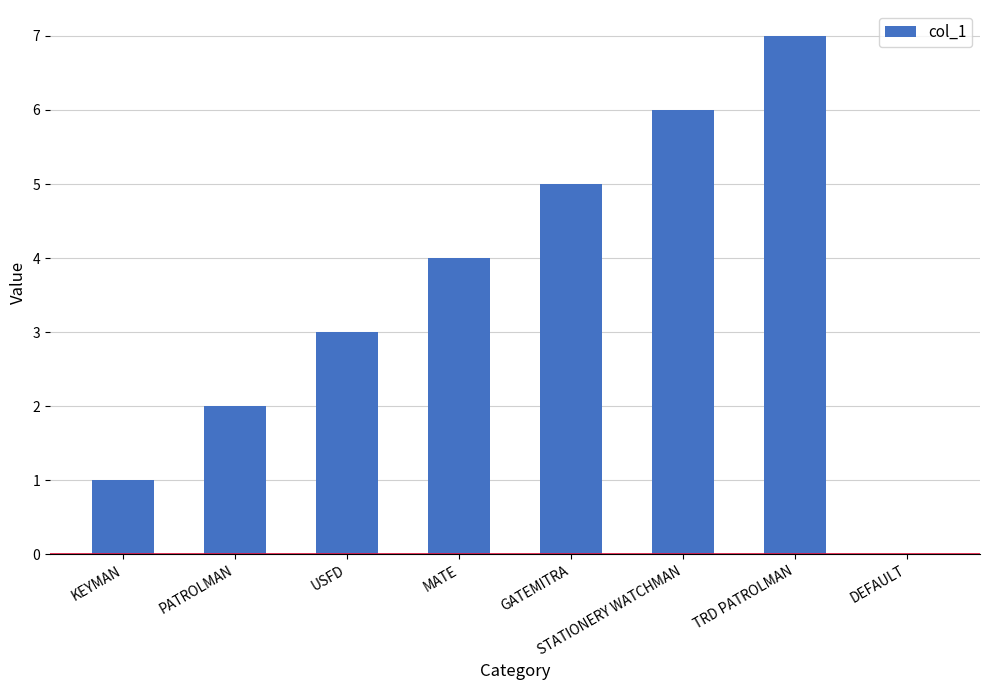

The chart shows a value of 2 at KEYMAN. True or false?

False